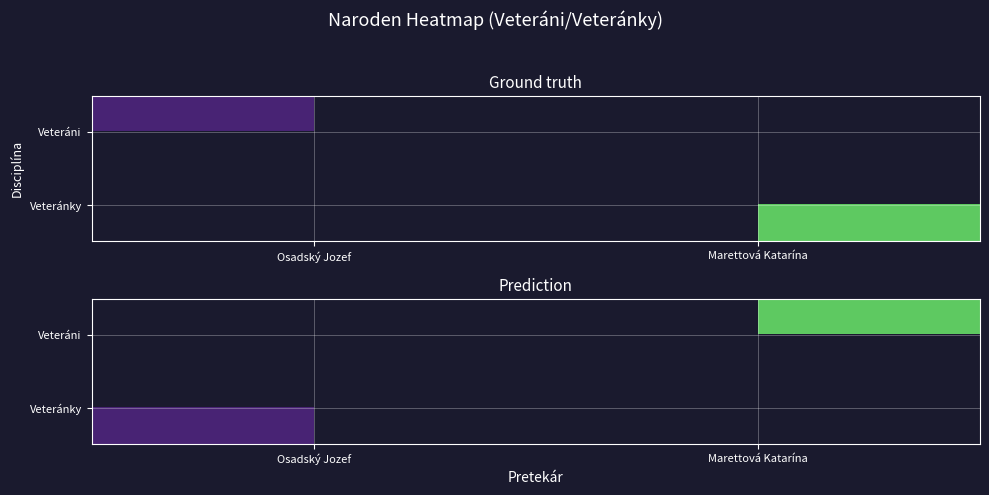

The value of Veteráni at Marettová Katarína is 75.0. True or false?

True